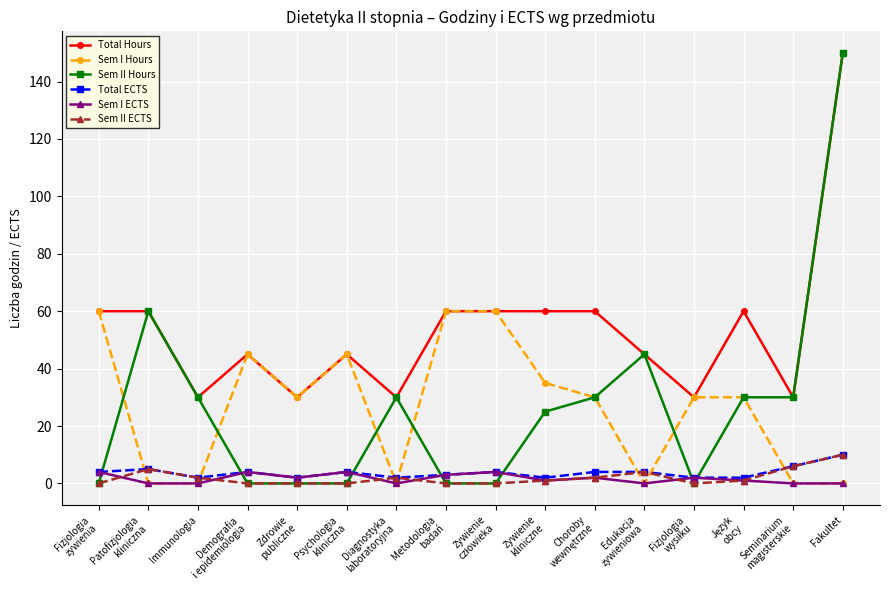

Reading left to right, extract all data points from this chart.

Total Hours: 60	60	30	45	30	45	30	60	60	60	60	45	30	60	30	150
Sem I Hours: 60	0	0	45	30	45	0	60	60	35	30	0	30	30	0	0
Sem II Hours: 0	60	30	0	0	0	30	0	0	25	30	45	0	30	30	150
Total ECTS: 4	5	2	4	2	4	2	3	4	2	4	4	2	2	6	10
Sem I ECTS: 4	0	0	4	2	4	0	3	4	1	2	0	2	1	0	0
Sem II ECTS: 0	5	2	0	0	0	2	0	0	1	2	4	0	1	6	10